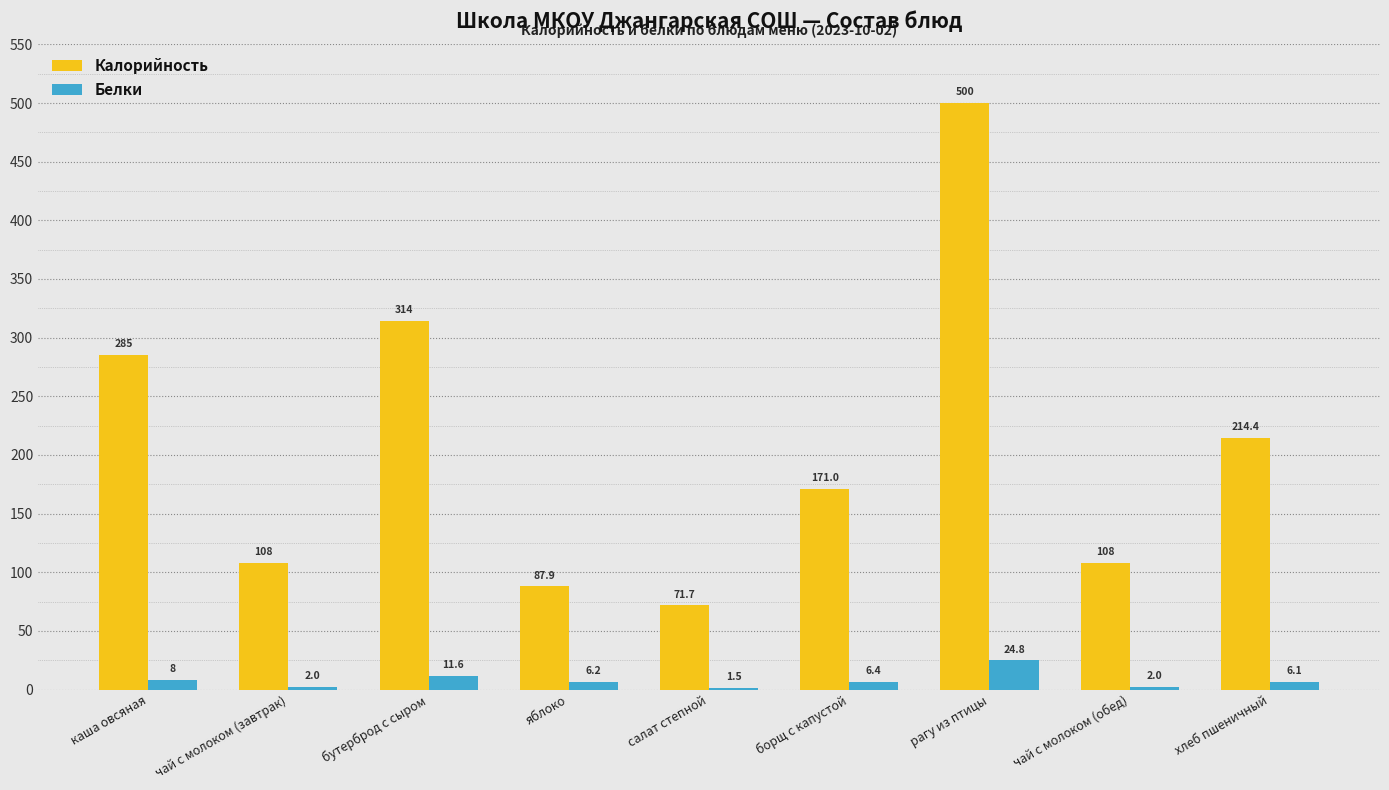

How many data points does each series have?

9